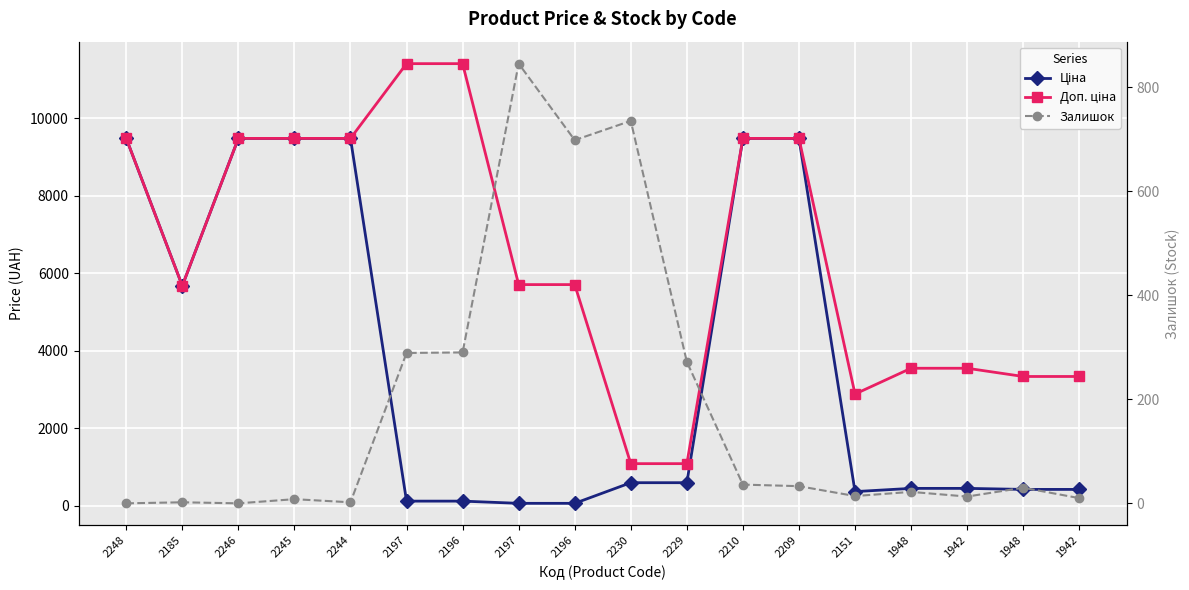

Between 2151 and 1942, which series saw the biggest shift?

Доп. ціна